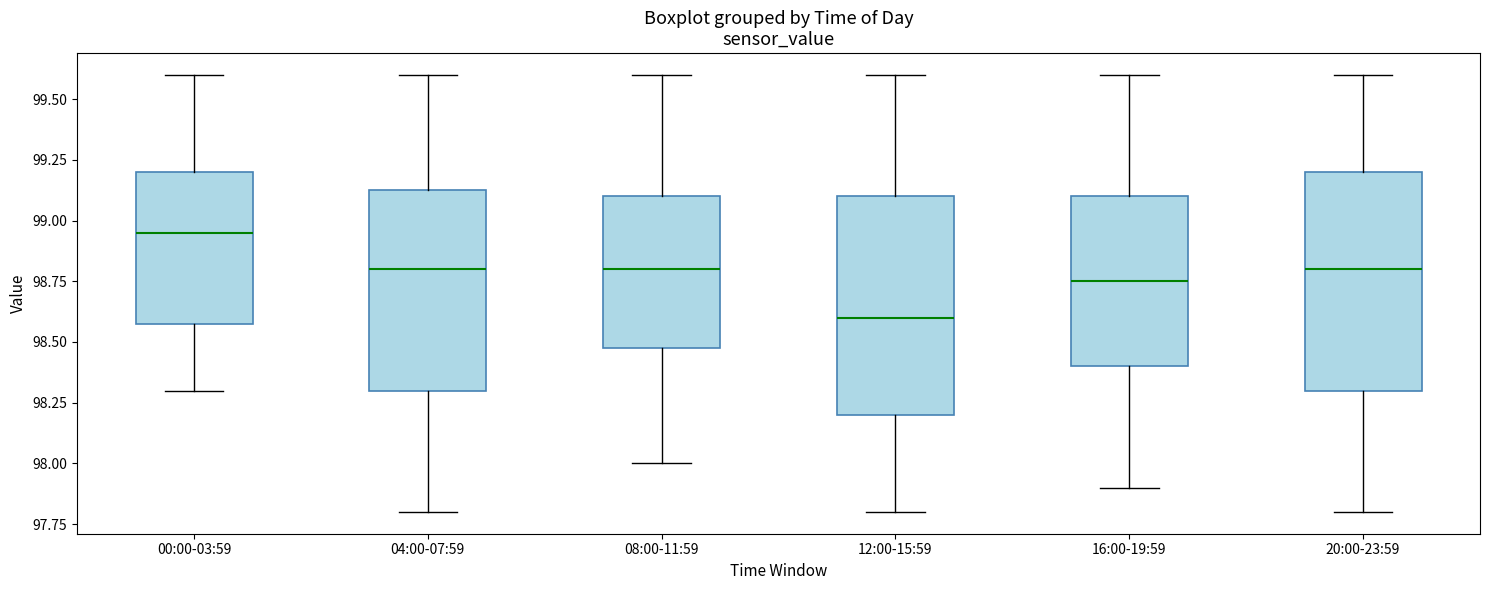

Reading left to right, read every box against the y-axis: the position of its median line, the range the box covers, and the ends of its whiskers. The values are not printed on the chart, so give them approximately, as read against the axis.

00:00-03:59: median 98.95, box 98.60 to 99.20, whiskers 98.30 to 99.60
04:00-07:59: median 98.80, box 98.30 to 99.15, whiskers 97.80 to 99.60
08:00-11:59: median 98.80, box 98.50 to 99.10, whiskers 98.00 to 99.60
12:00-15:59: median 98.60, box 98.20 to 99.10, whiskers 97.80 to 99.60
16:00-19:59: median 98.75, box 98.40 to 99.10, whiskers 97.90 to 99.60
20:00-23:59: median 98.80, box 98.30 to 99.20, whiskers 97.80 to 99.60